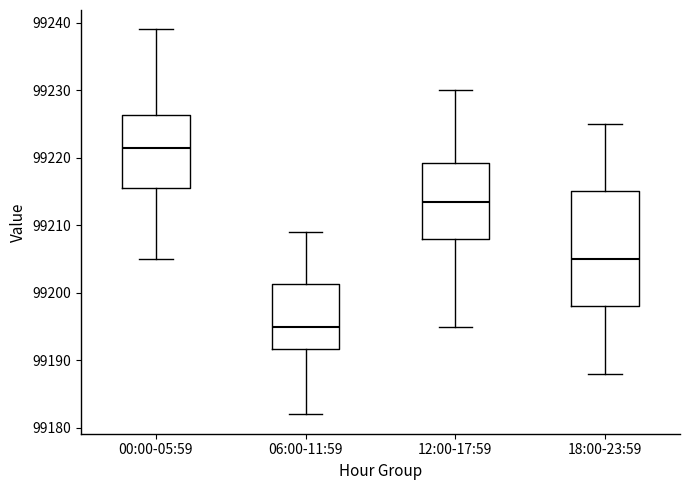

Where is the lower edge of the box for 06:00-11:59 on the y-axis? The values are not printed on the chart, so give them approximately, as read against the axis.

99192